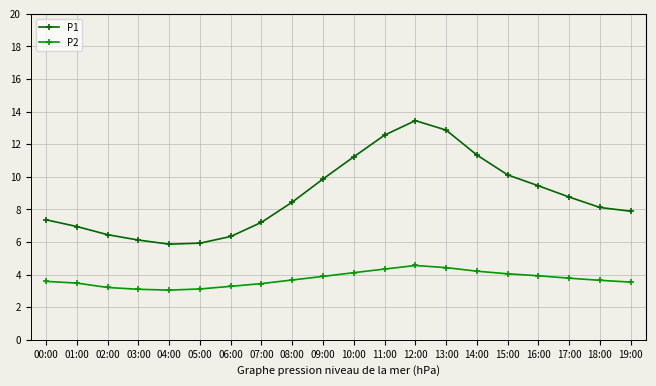

Rank the series at 16:00 from highest to lowest value.

P1, P2